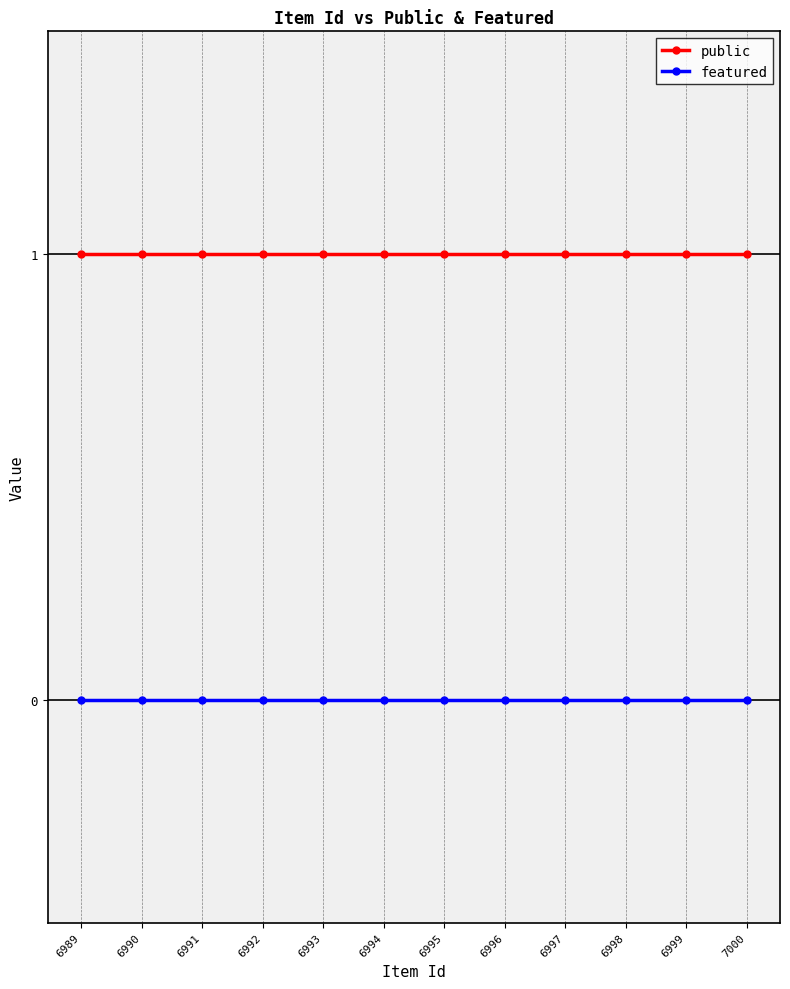

Reading left to right, list all the values displayed in this chart.

public: 6989=1	6990=1	6991=1	6992=1	6993=1	6994=1	6995=1	6996=1	6997=1	6998=1	6999=1	7000=1
featured: 6989=0	6990=0	6991=0	6992=0	6993=0	6994=0	6995=0	6996=0	6997=0	6998=0	6999=0	7000=0